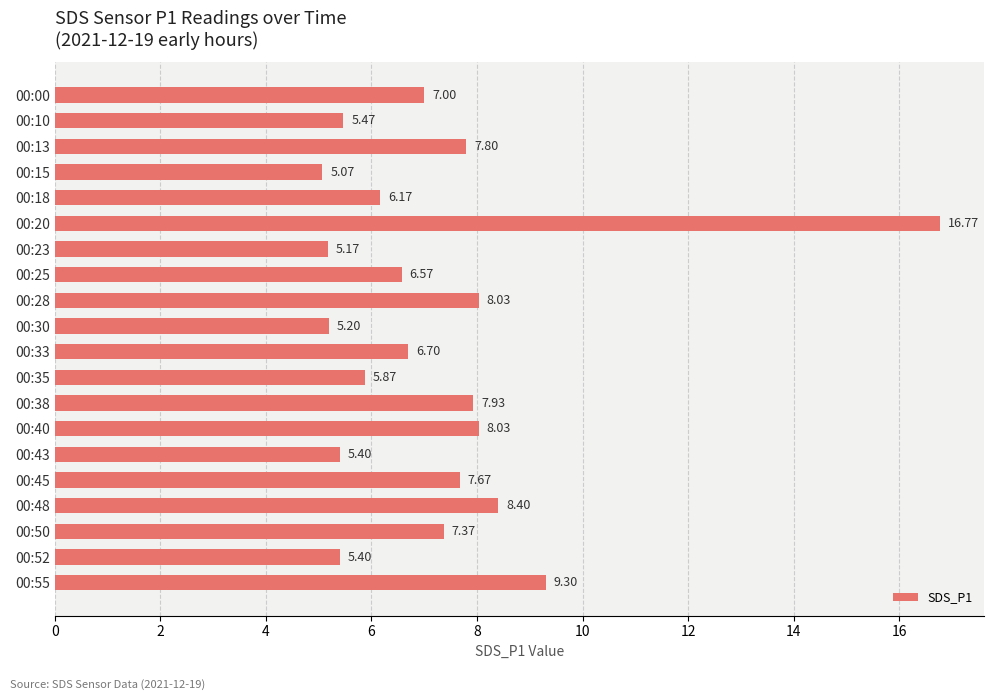

What is the difference between the maximum and minimum values?

11.7